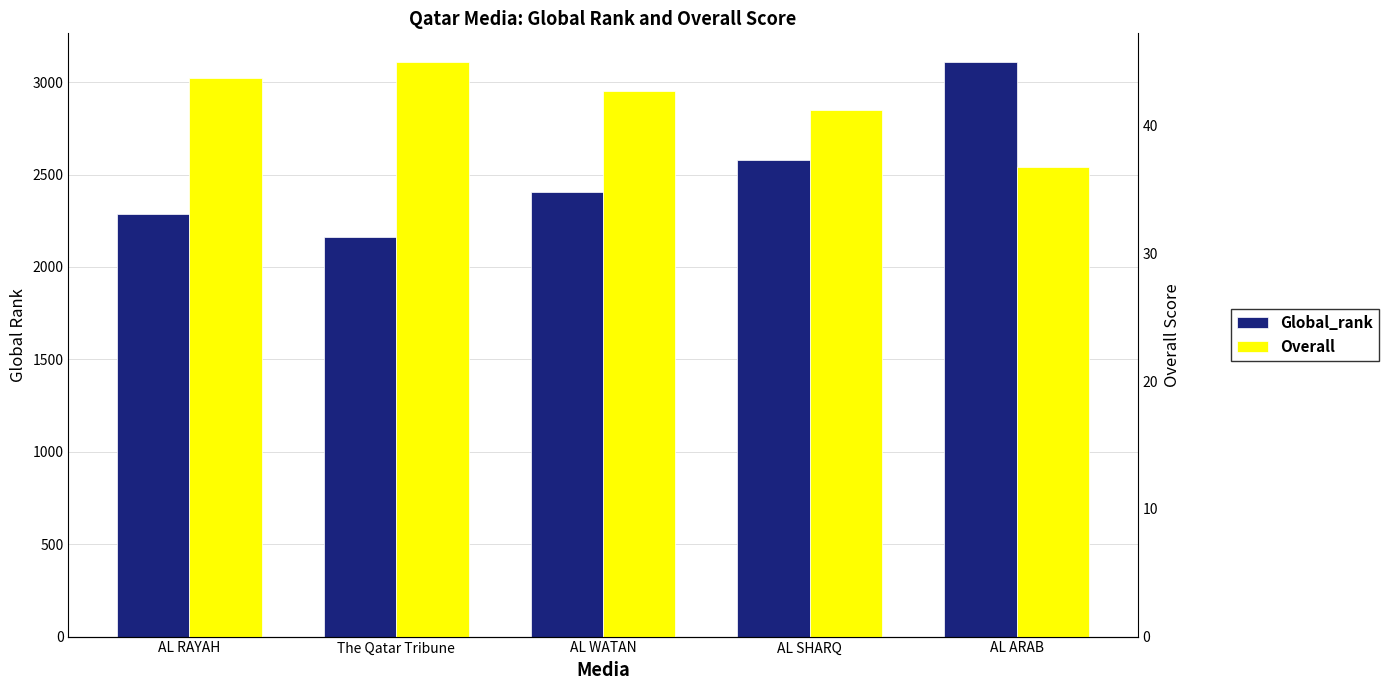

Which category has the lowest value across all series?

AL ARAB